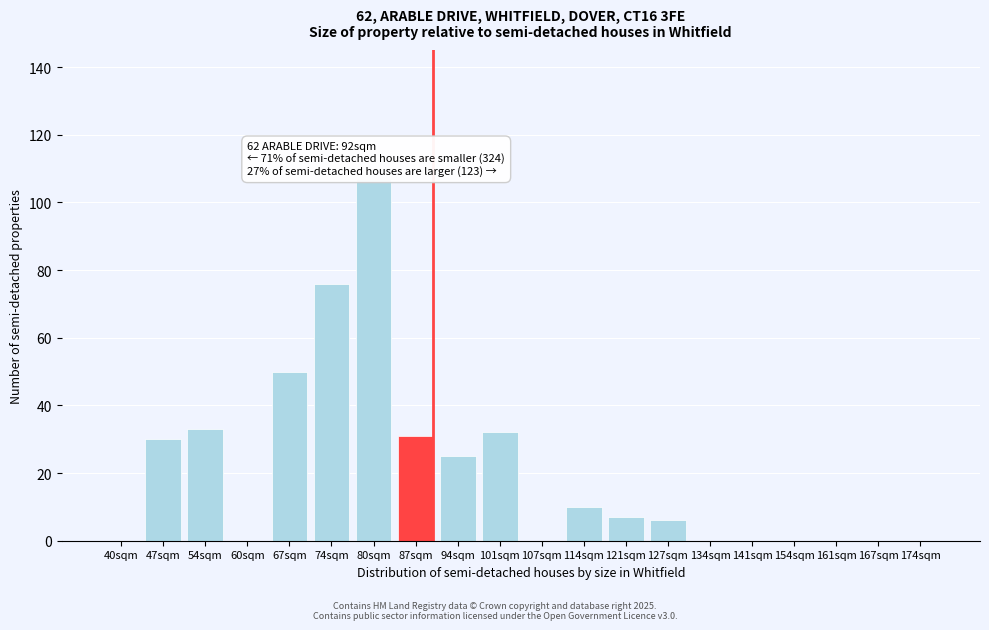

Reading left to right, what are all the values shown in this chart?

40sqm=0	47sqm=30	54sqm=33	60sqm=0	67sqm=50	74sqm=76	80sqm=107	87sqm=31	94sqm=25	101sqm=32	107sqm=0	114sqm=10	121sqm=7	127sqm=6	134sqm=0	141sqm=0	154sqm=0	161sqm=0	167sqm=0	174sqm=0